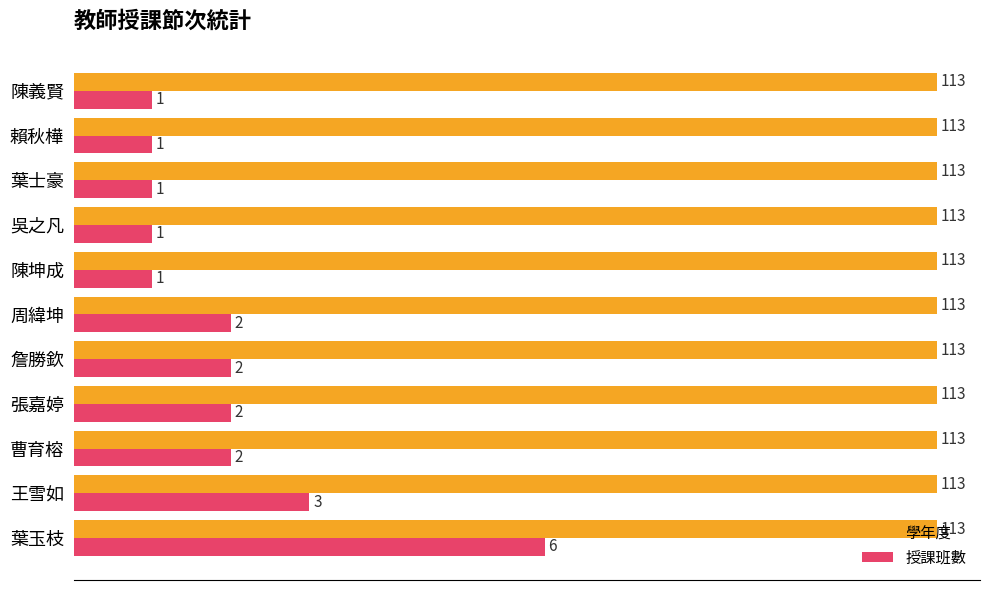

What is the sum of all 授課班數 values?

22